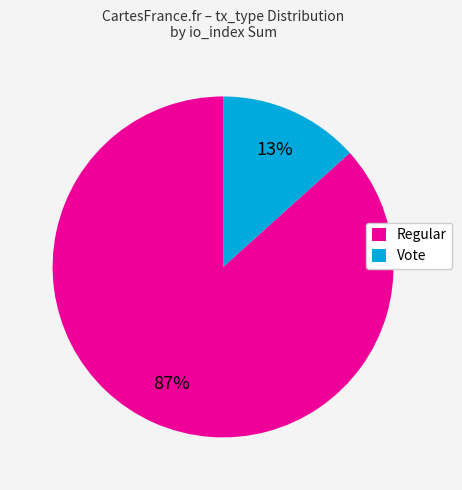

To the nearest percent, what is the average slice percentage?

50%